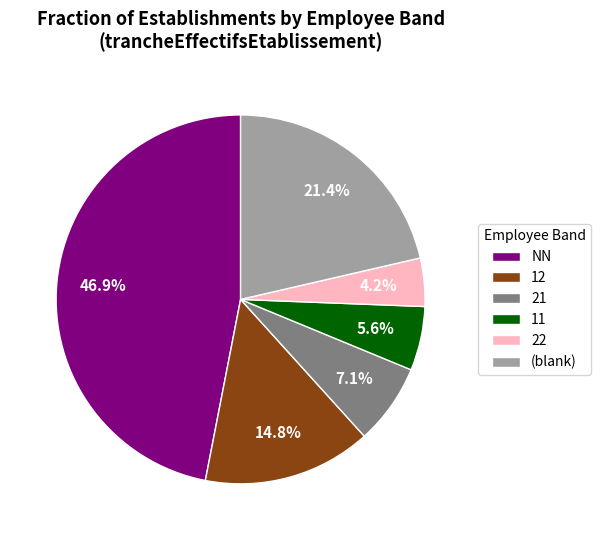

What percentage do 22 and 11 together represent?

9.8%